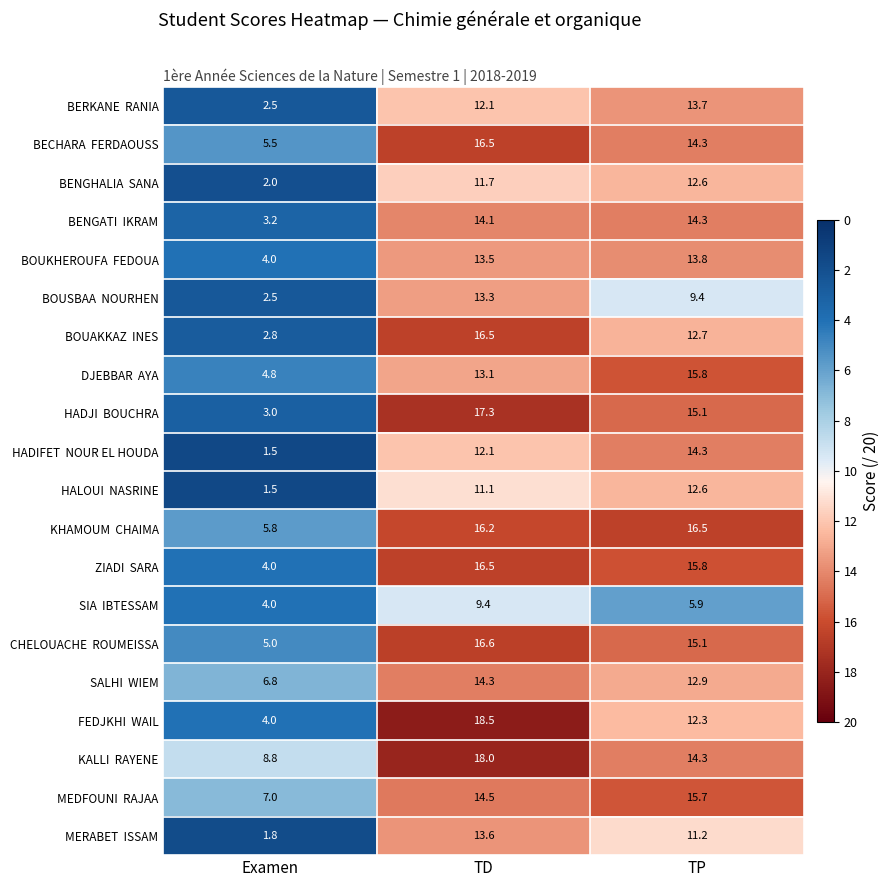

What is the total value across all series at Examen?

80.5